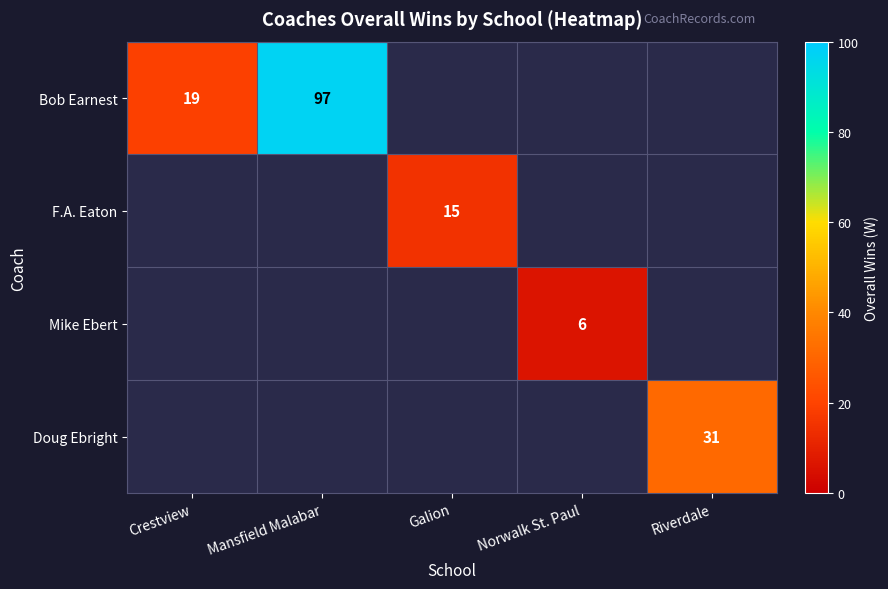

At which category does the chart reach its minimum across all series?

Norwalk St. Paul